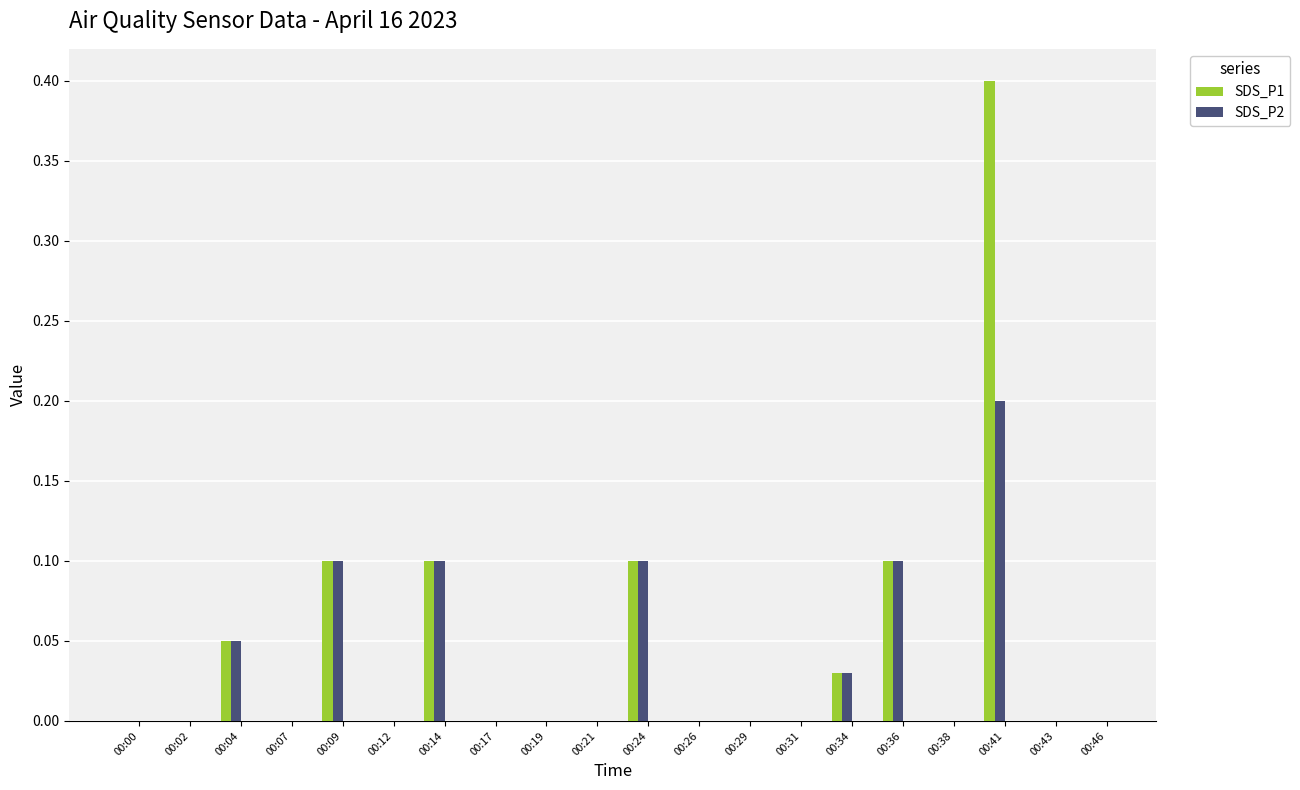

The SDS_P2 series shows 0.1 at 00:24. True or false?

True